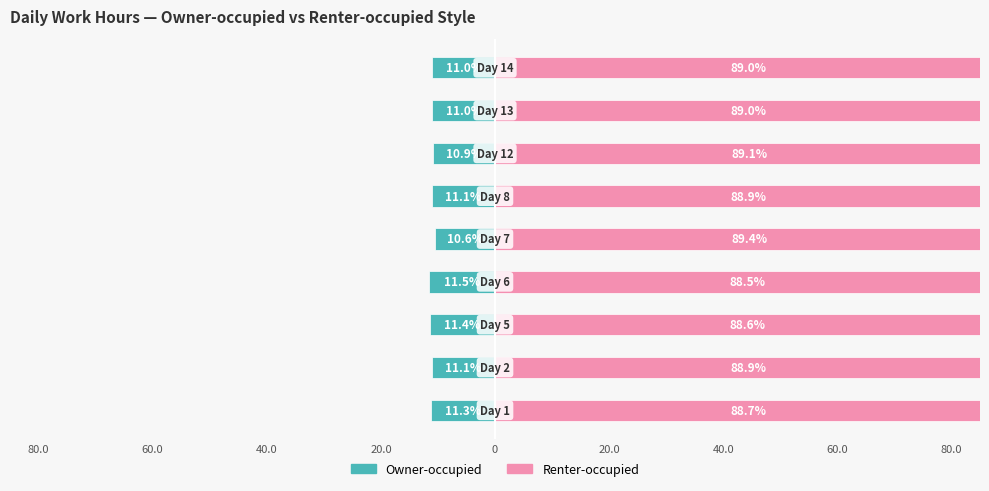

How many Owner-occupied values are between -11 and -10?

4